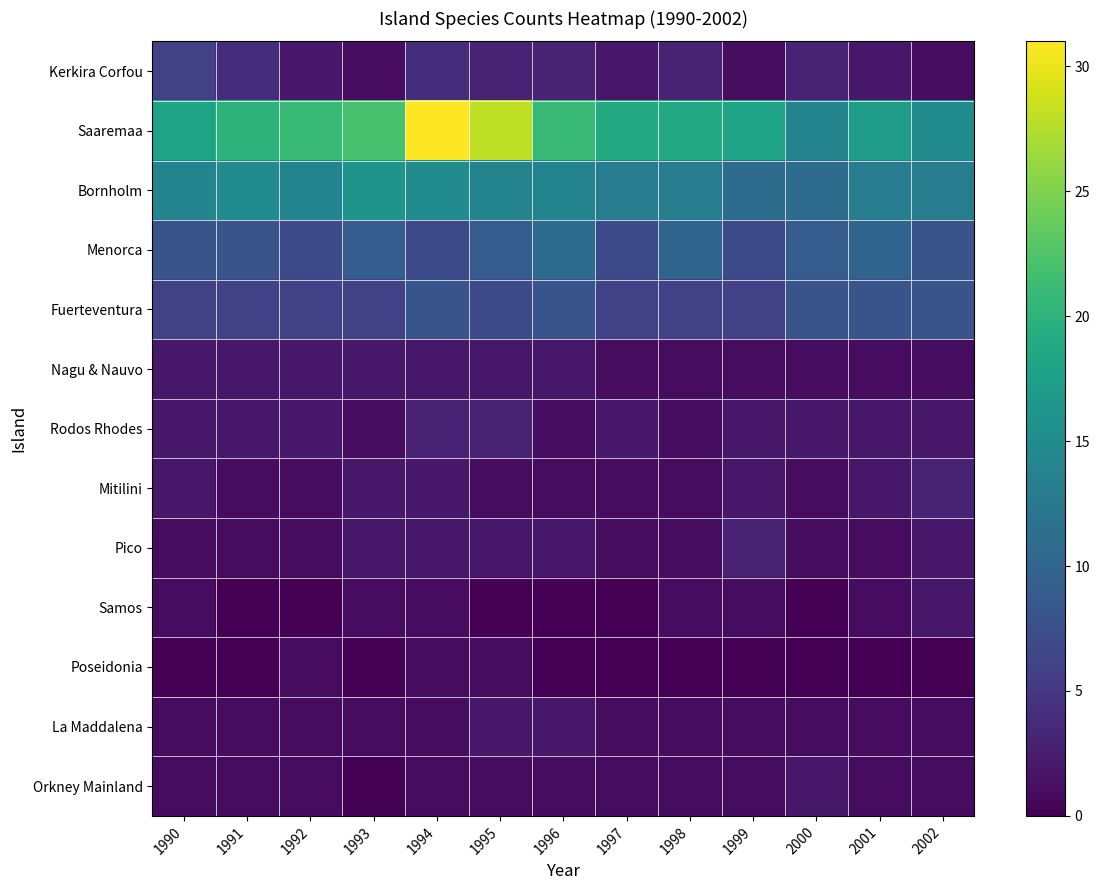

Reading left to right, list all the values displayed in this chart.

Kerkira Corfou: 1990=6	1991=4	1992=2	1993=1	1994=4	1995=3	1996=3	1997=2	1998=3	1999=1	2000=3	2001=2	2002=1
Saaremaa: 1990=18	1991=20	1992=21	1993=22	1994=31	1995=28	1996=21	1997=19	1998=19	1999=18	2000=14	2001=17	2002=15
Bornholm: 1990=14	1991=15	1992=14	1993=16	1994=15	1995=14	1996=14	1997=13	1998=13	1999=11	2000=11	2001=13	2002=13
Menorca: 1990=8	1991=8	1992=7	1993=9	1994=7	1995=9	1996=11	1997=7	1998=10	1999=7	2000=9	2001=10	2002=8
Fuerteventura: 1990=6	1991=6	1992=6	1993=6	1994=8	1995=7	1996=8	1997=6	1998=6	1999=6	2000=8	2001=8	2002=8
Nagu & Nauvo: 1990=2	1991=2	1992=2	1993=2	1994=2	1995=2	1996=2	1997=1	1998=1	1999=1	2000=1	2001=1	2002=1
Rodos Rhodes: 1990=2	1991=2	1992=2	1993=1	1994=3	1995=3	1996=1	1997=2	1998=1	1999=2	2000=2	2001=2	2002=2
Mitilini: 1990=2	1991=1	1992=1	1993=2	1994=2	1995=1	1996=1	1997=1	1998=1	1999=2	2000=1	2001=2	2002=3
Pico: 1990=1	1991=1	1992=1	1993=2	1994=2	1995=2	1996=2	1997=1	1998=1	1999=3	2000=1	2001=1	2002=2
Samos: 1990=1	1991=0	1992=0	1993=1	1994=1	1995=0	1996=0	1997=0	1998=1	1999=1	2000=0	2001=1	2002=2
Poseidonia: 1990=0	1991=0	1992=1	1993=0	1994=1	1995=1	1996=0	1997=0	1998=0	1999=0	2000=0	2001=0	2002=0
La Maddalena: 1990=1	1991=1	1992=1	1993=1	1994=1	1995=2	1996=2	1997=1	1998=1	1999=1	2000=1	2001=1	2002=1
Orkney Mainland: 1990=1	1991=1	1992=1	1993=0	1994=1	1995=1	1996=1	1997=1	1998=1	1999=1	2000=2	2001=1	2002=1